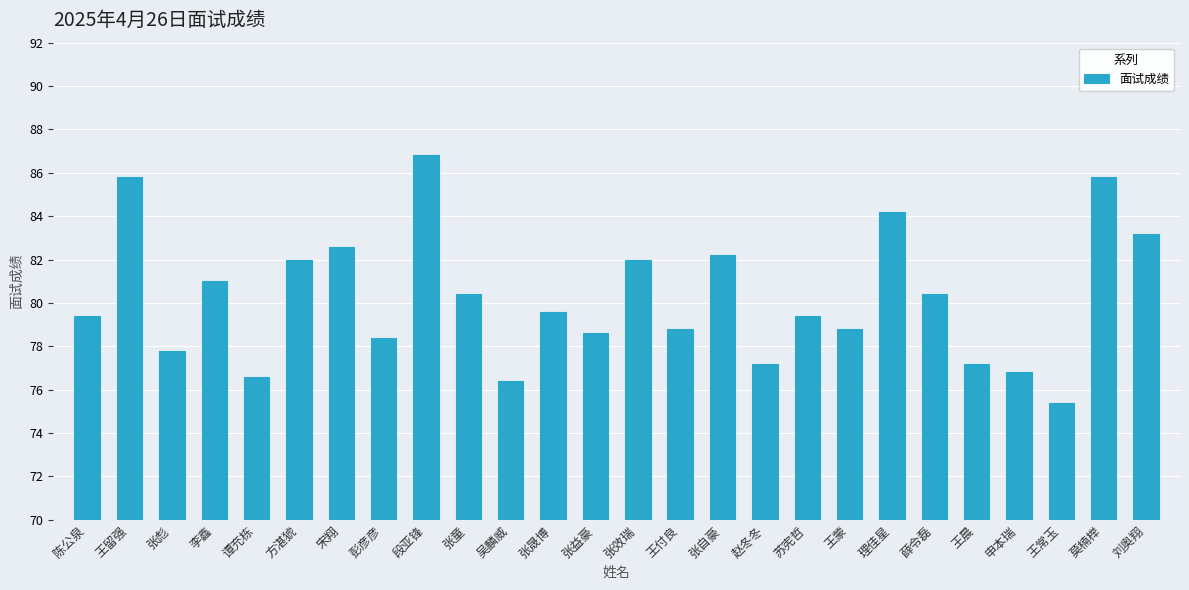

Reading left to right, extract all data points from this chart.

陈公泉=79.4	王留强=85.8	张彪=77.8	李鑫=81.0	谭充栋=76.6	方湛猇=82.0	宋翔=82.6	彭彦彦=78.4	段亚锋=86.8	张童=80.4	吴麟威=76.4	张晟博=79.6	张益豪=78.6	张效瑞=82.0	王付良=78.8	张自豪=82.2	赵冬冬=77.2	苏宪哲=79.4	王蒙=78.8	理佳星=84.2	薛令磊=80.4	王晨=77.2	申本瑞=76.8	王常玉=75.4	莫楠榉=85.8	刘奥翔=83.2